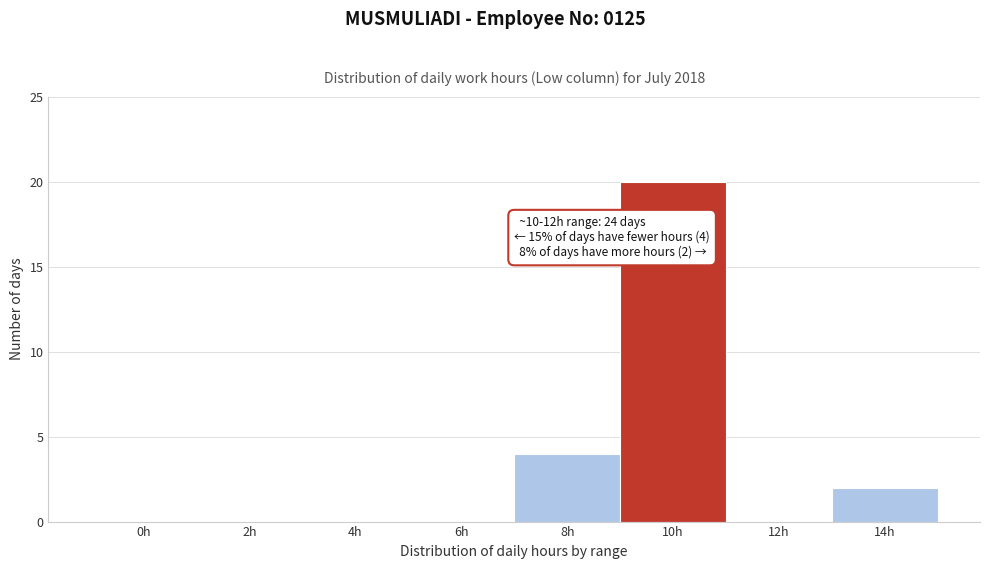

Reading left to right, list all the values displayed in this chart.

0h=0	2h=0	4h=0	6h=0	8h=4	10h=20	12h=0	14h=2